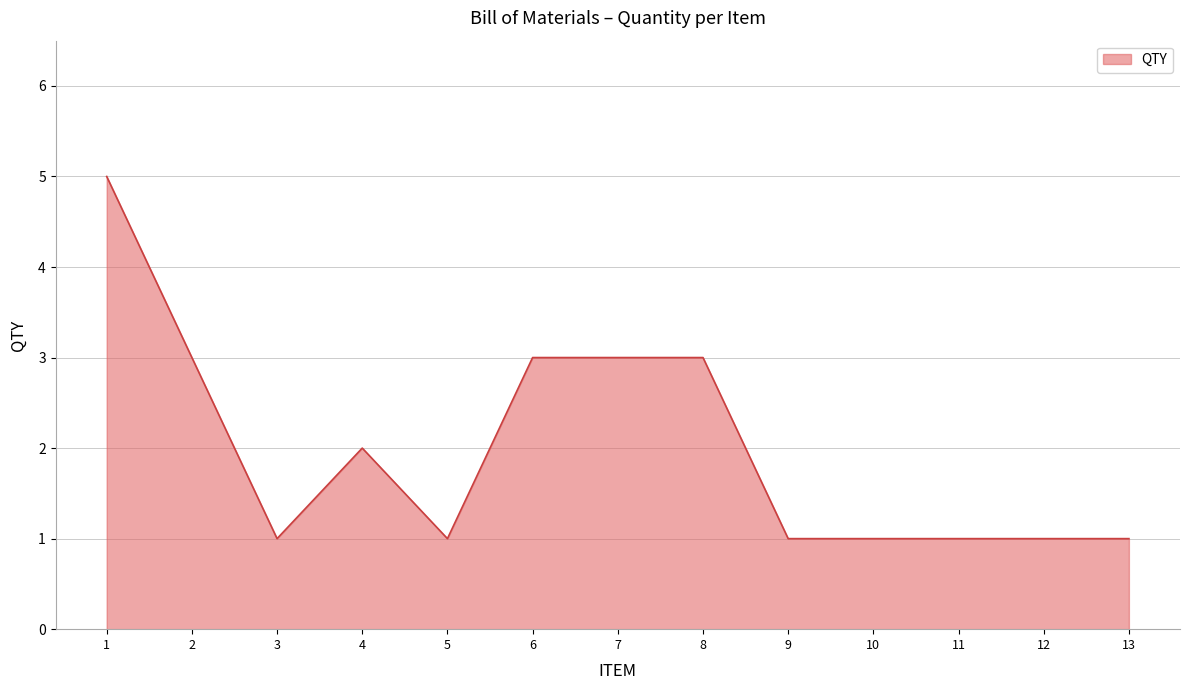

Reading left to right, list all the values displayed in this chart.

5	3	1	2	1	3	3	3	1	1	1	1	1